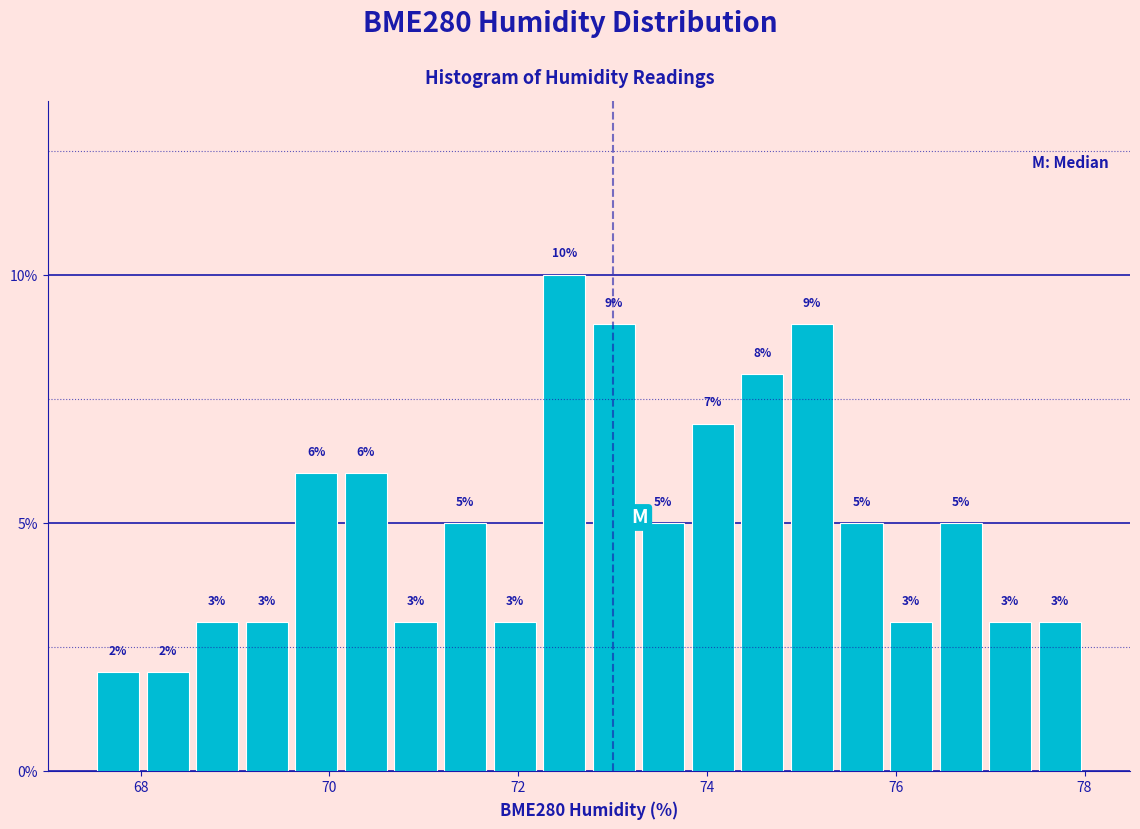

Read against the x-axis, roughly where is the centre of the tallest bar?

72.4